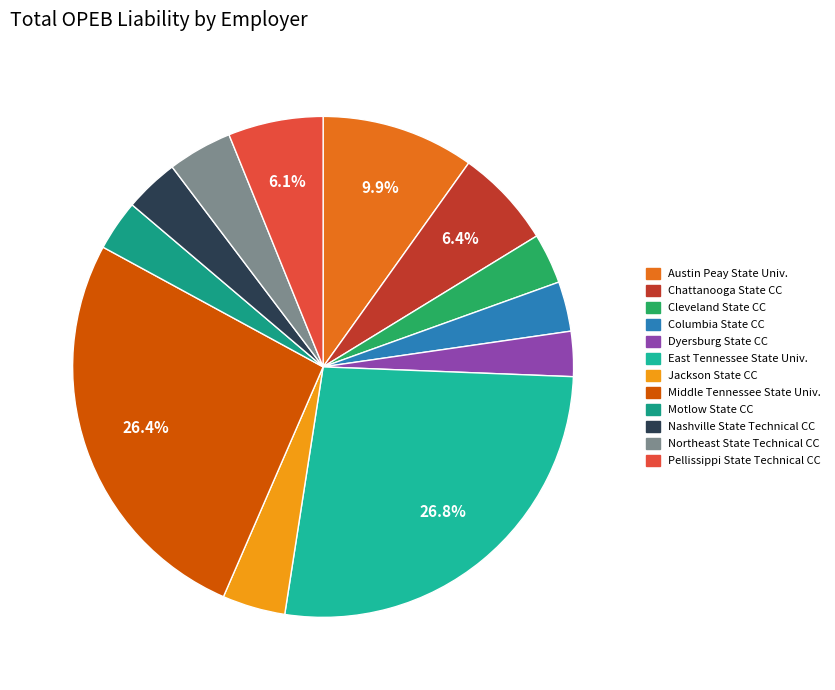

Which category has the biggest portion of the pie?

East Tennessee State University